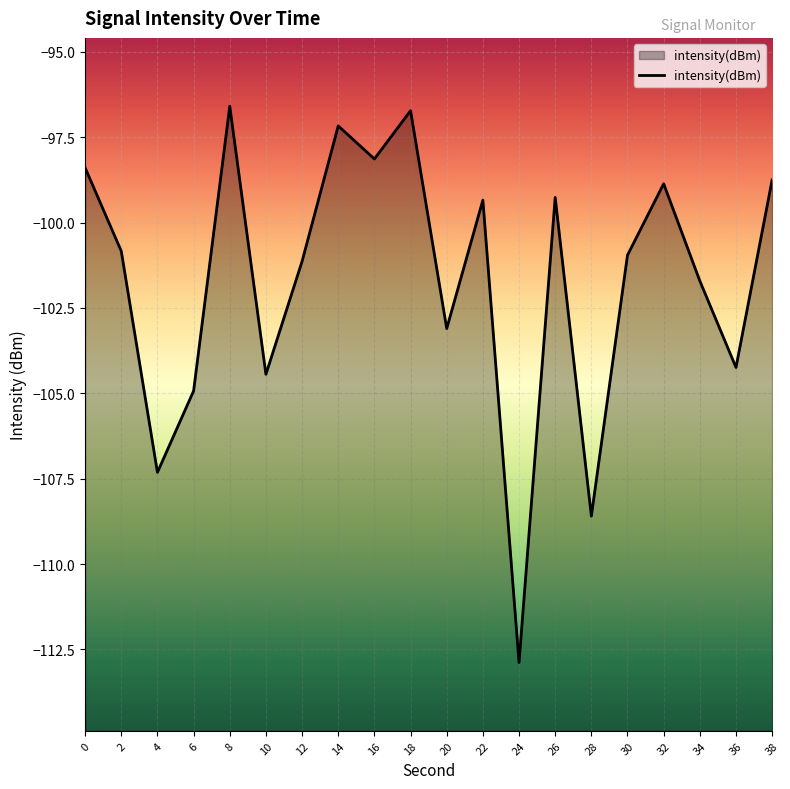

Rank the categories by value from lowest to highest.

24, 28, 4, 6, 10, 36, 20, 34, 12, 30, 2, 22, 26, 32, 38, 0, 16, 14, 18, 8